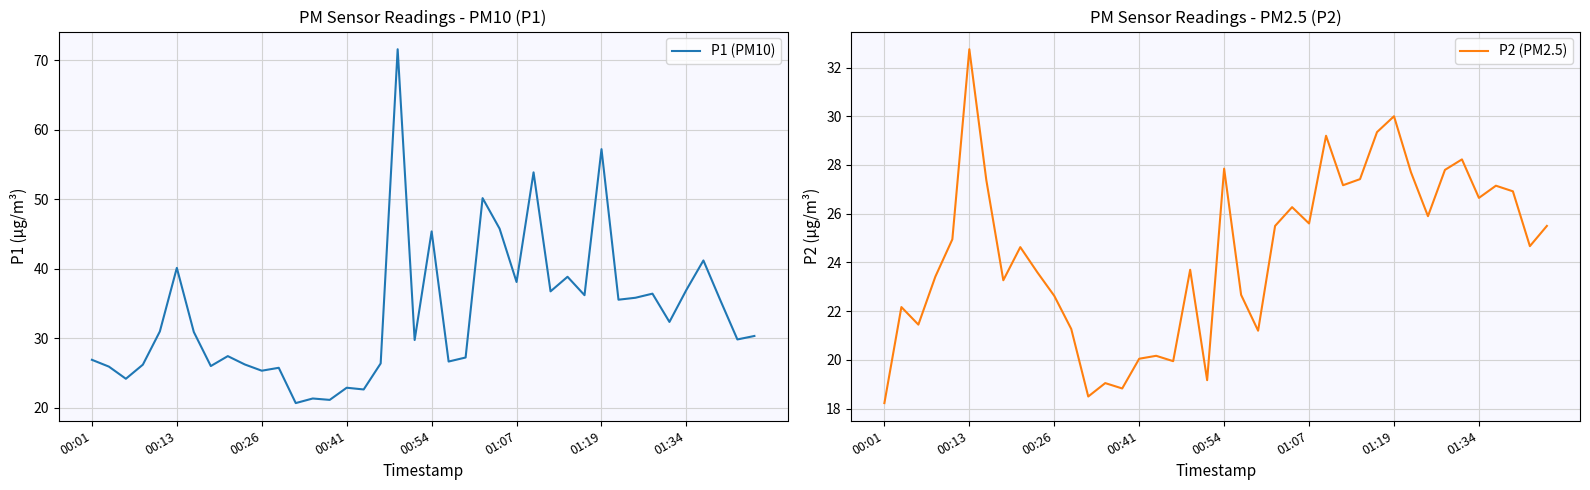

What is the minimum value for P1 (PM10)?

20.7